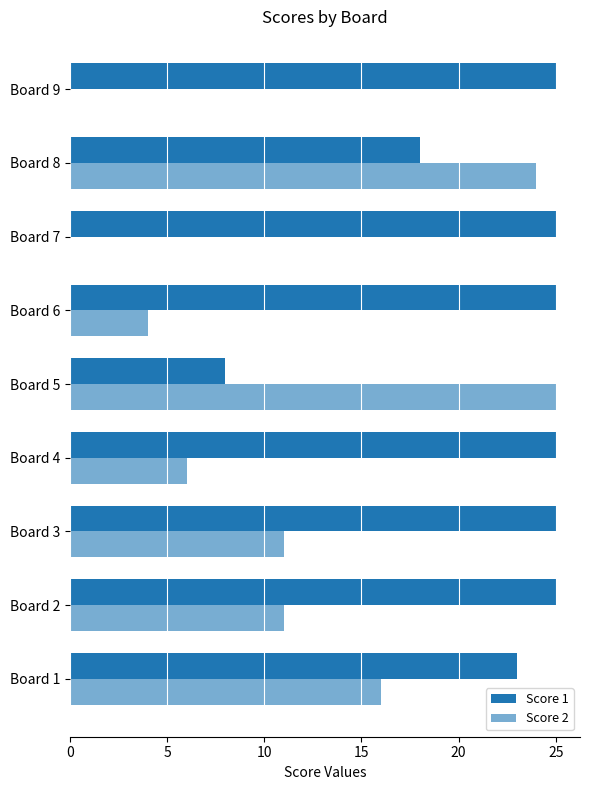

Count the number of categories in the chart.

9